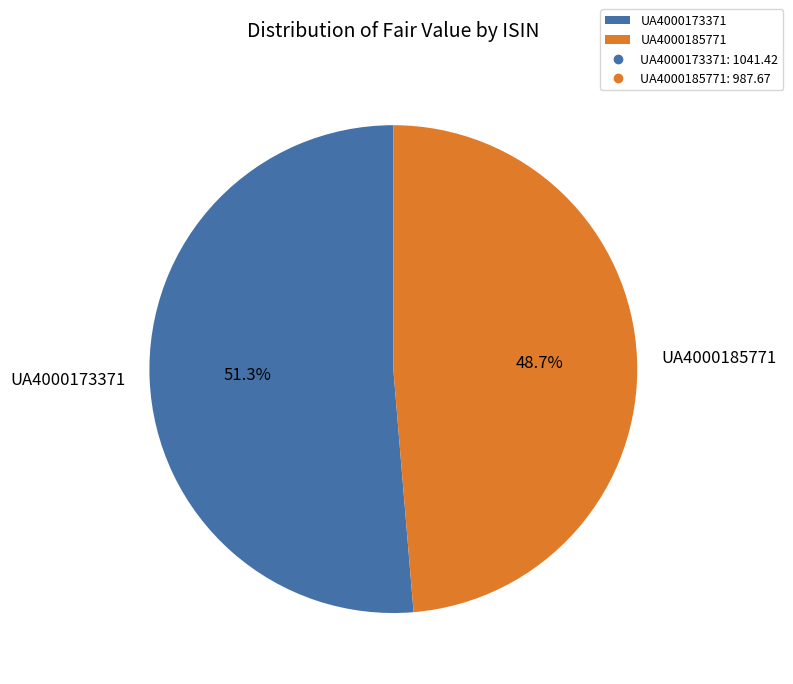

Do UA4000185771 and UA4000173371 together represent more than half of the pie?

Yes